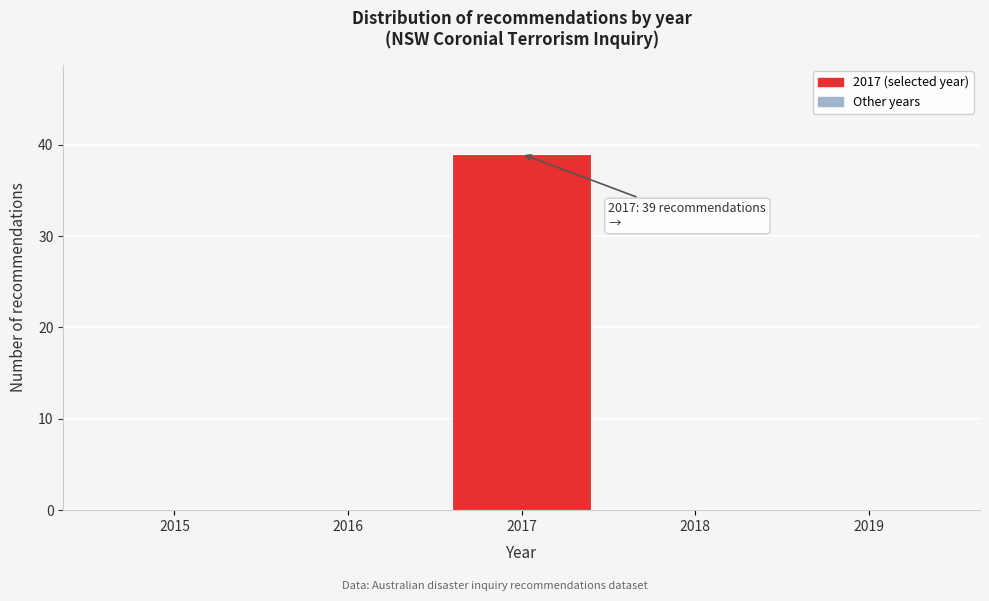

Over which range of the x-axis is the bar tallest?

2016.5 to 2017.5